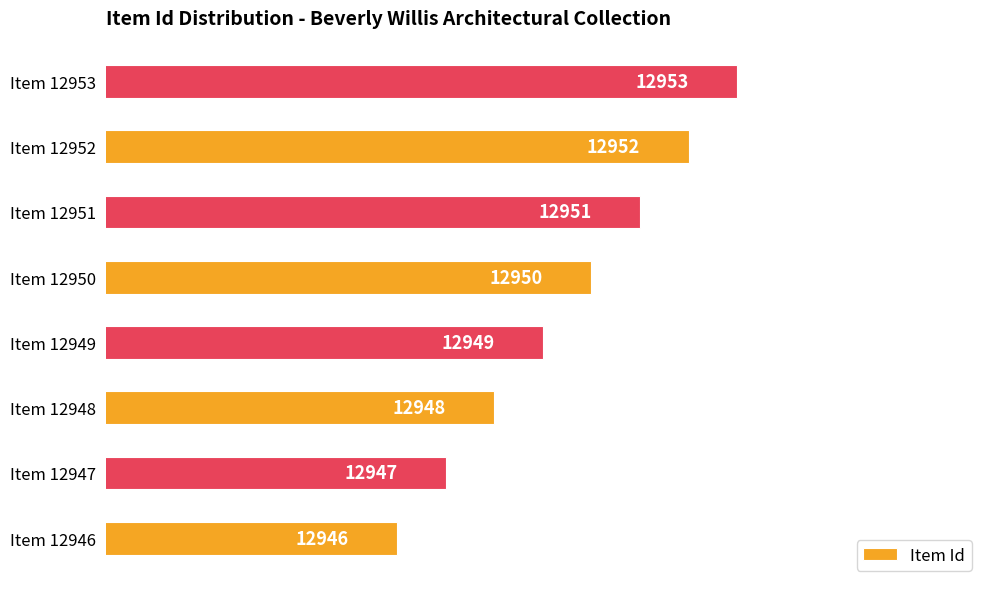

List the labels in order of value, largest first.

Item 12953, Item 12952, Item 12951, Item 12950, Item 12949, Item 12948, Item 12947, Item 12946